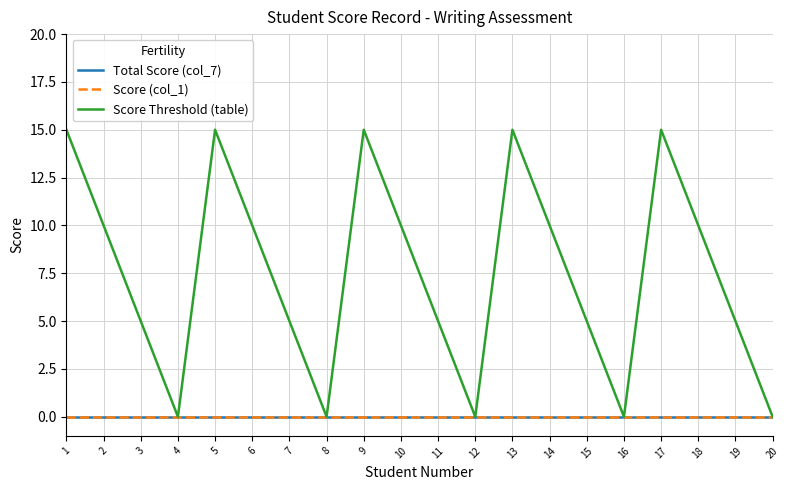

Which series has the largest range (max minus min)?

Score Threshold (table)